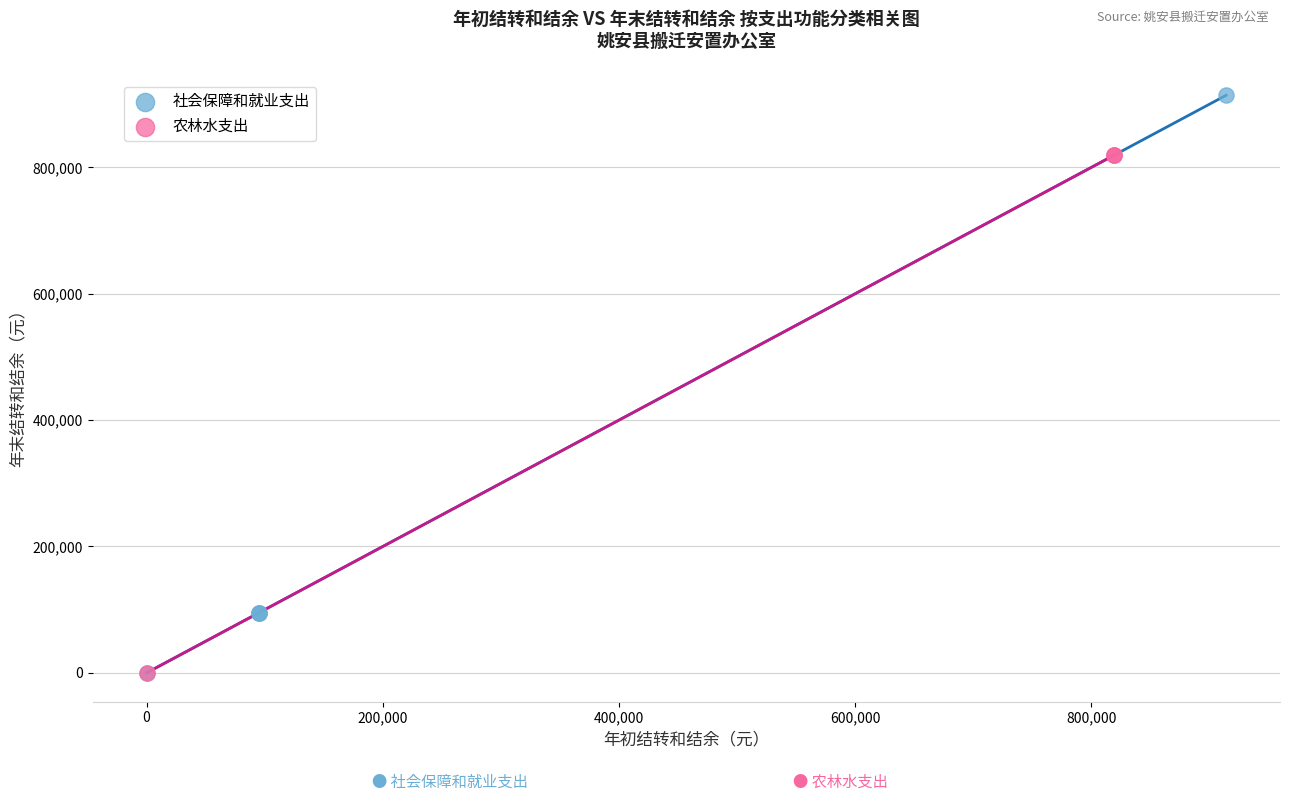

Which series has the widest spread of Y values?

社会保障和就业支出